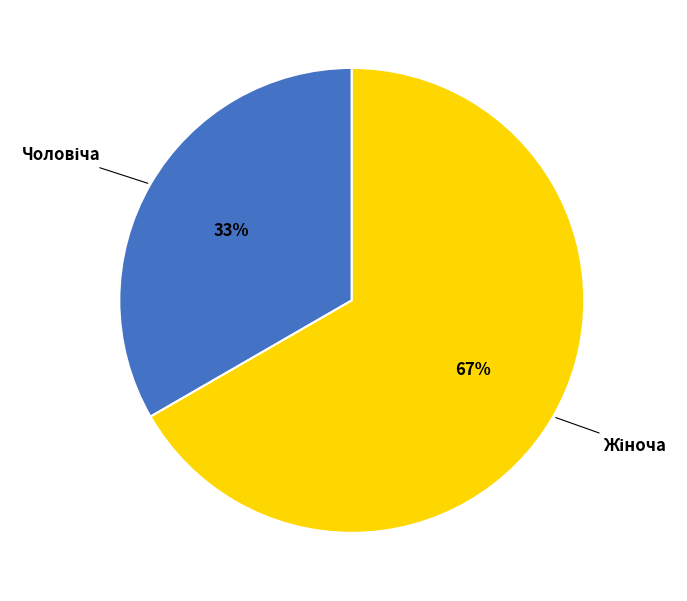

To the nearest percent, what is the average slice percentage?

50%